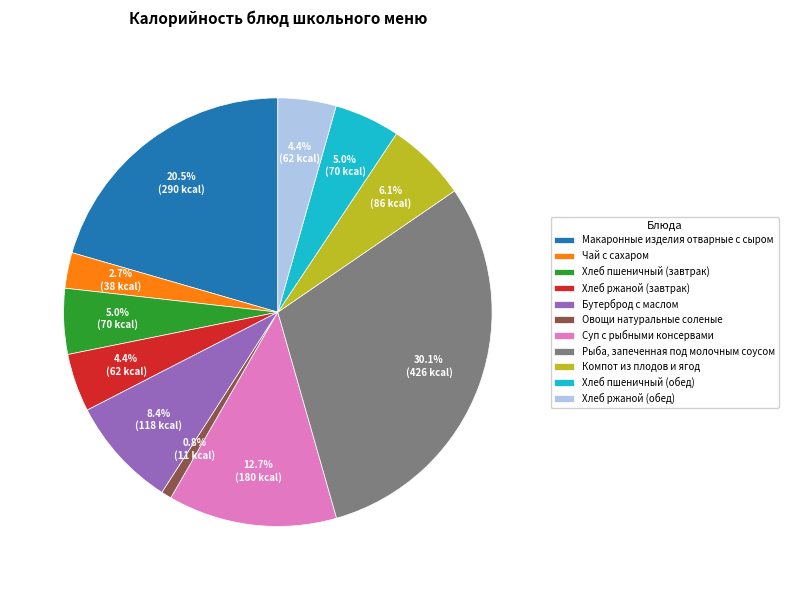

What is the smallest slice in the pie chart?

Овощи натуральные соленые